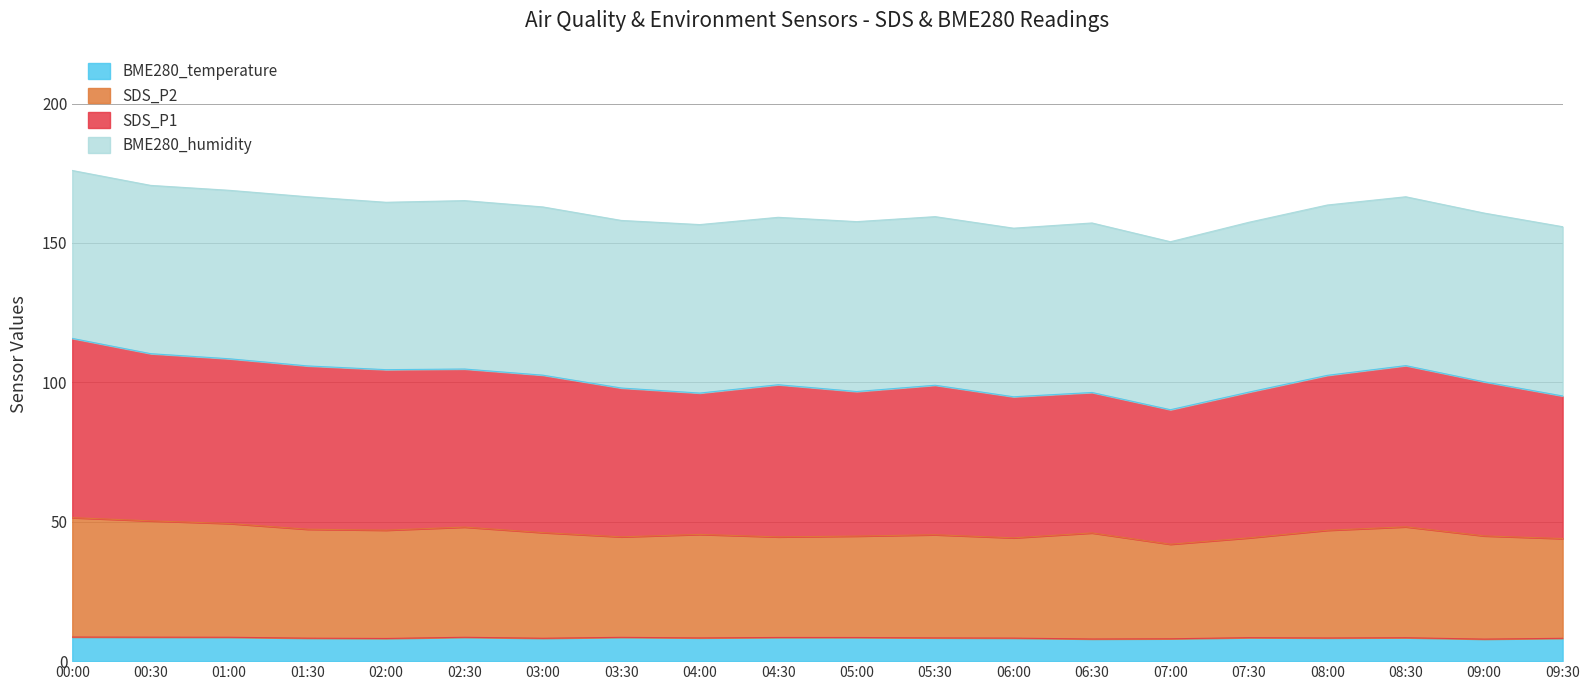

How many values in the BME280_temperature series exceed 8?

18